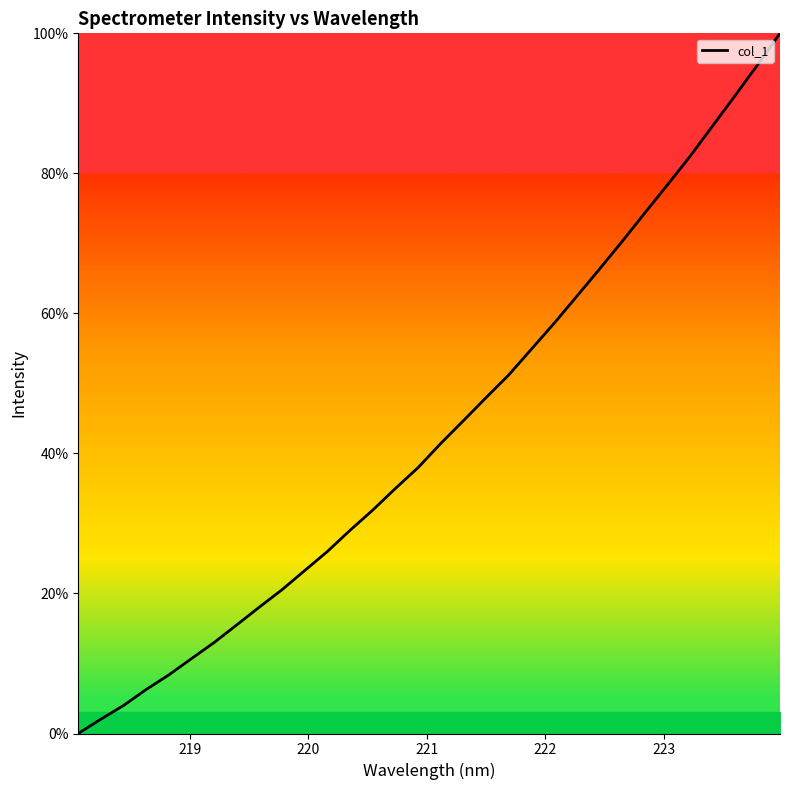

How many lines are shown in the chart?

1